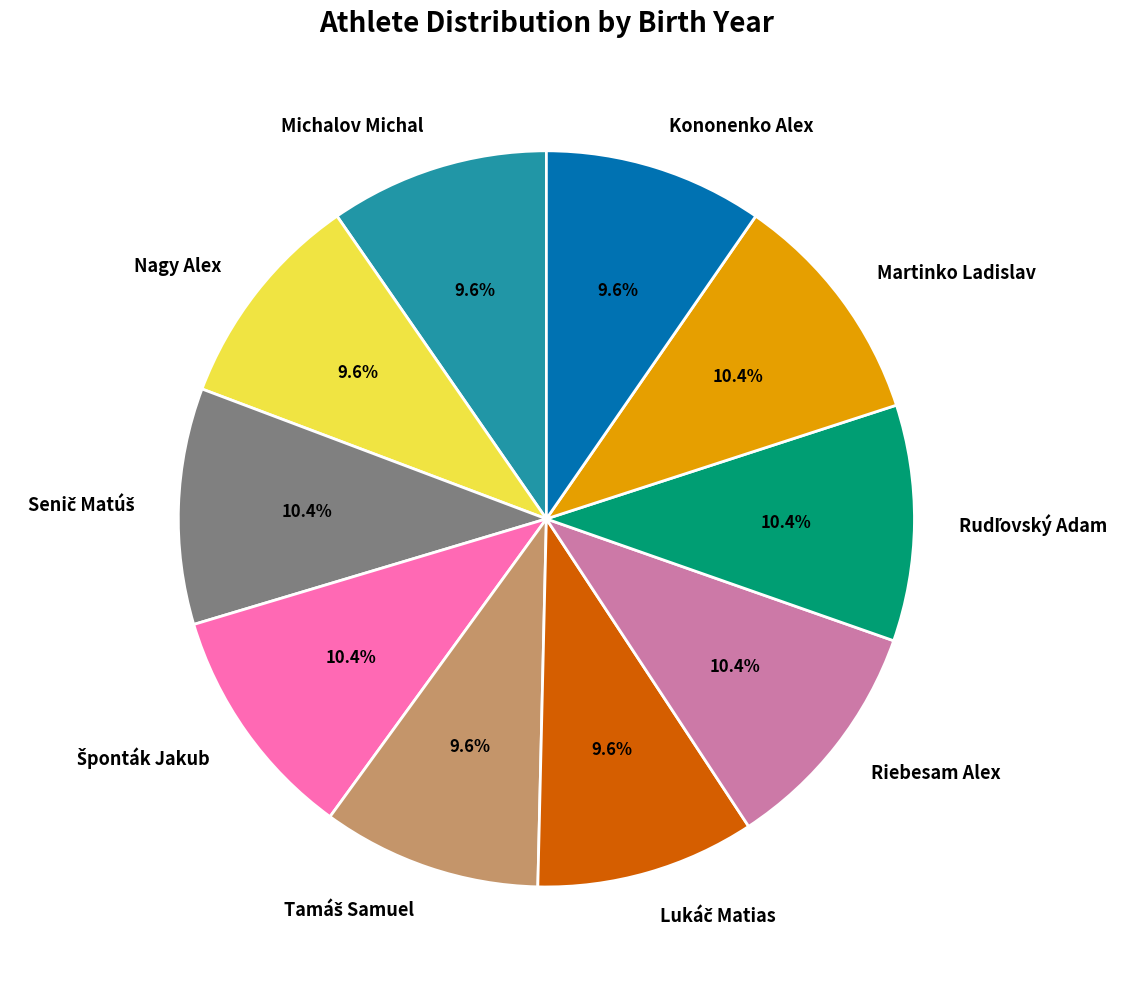

To the nearest percent, what percentage of the pie is Michalov Michal?

10%